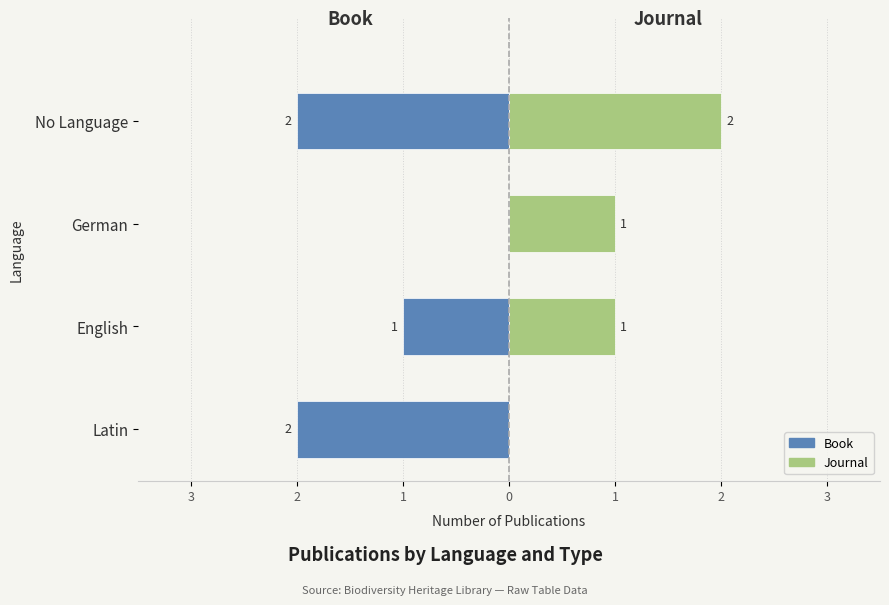

Reading left to right, extract all data points from this chart.

Book: -2	-1	0	-2
Journal: 0	1	1	2